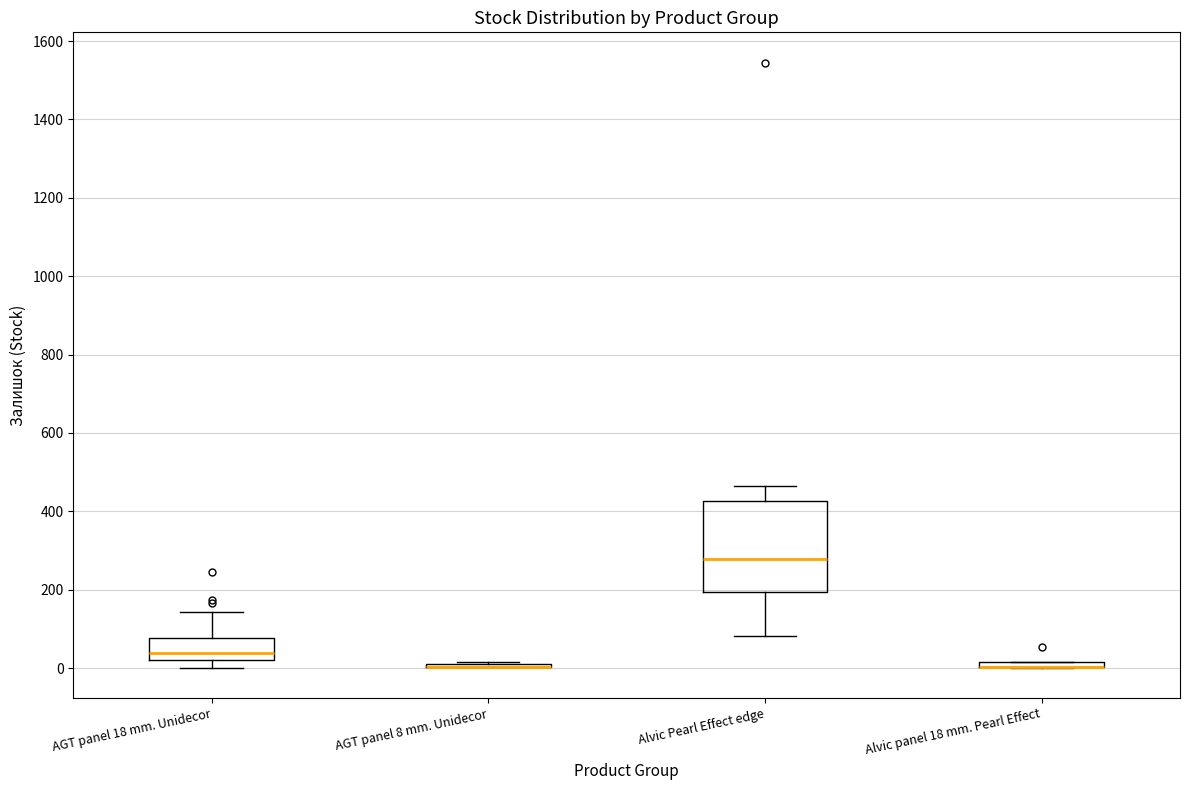

Comparing the boxes themselves (not the whiskers), which one is the tallest?

Alvic Pearl Effect edge